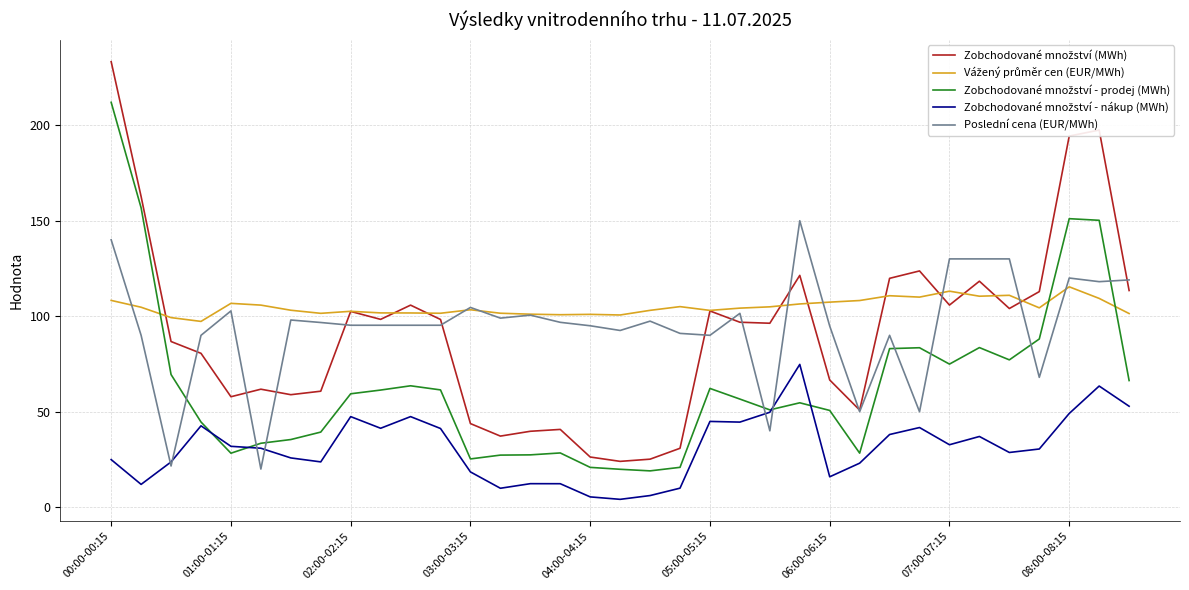

What is the maximum value shown in the chart?

233.2